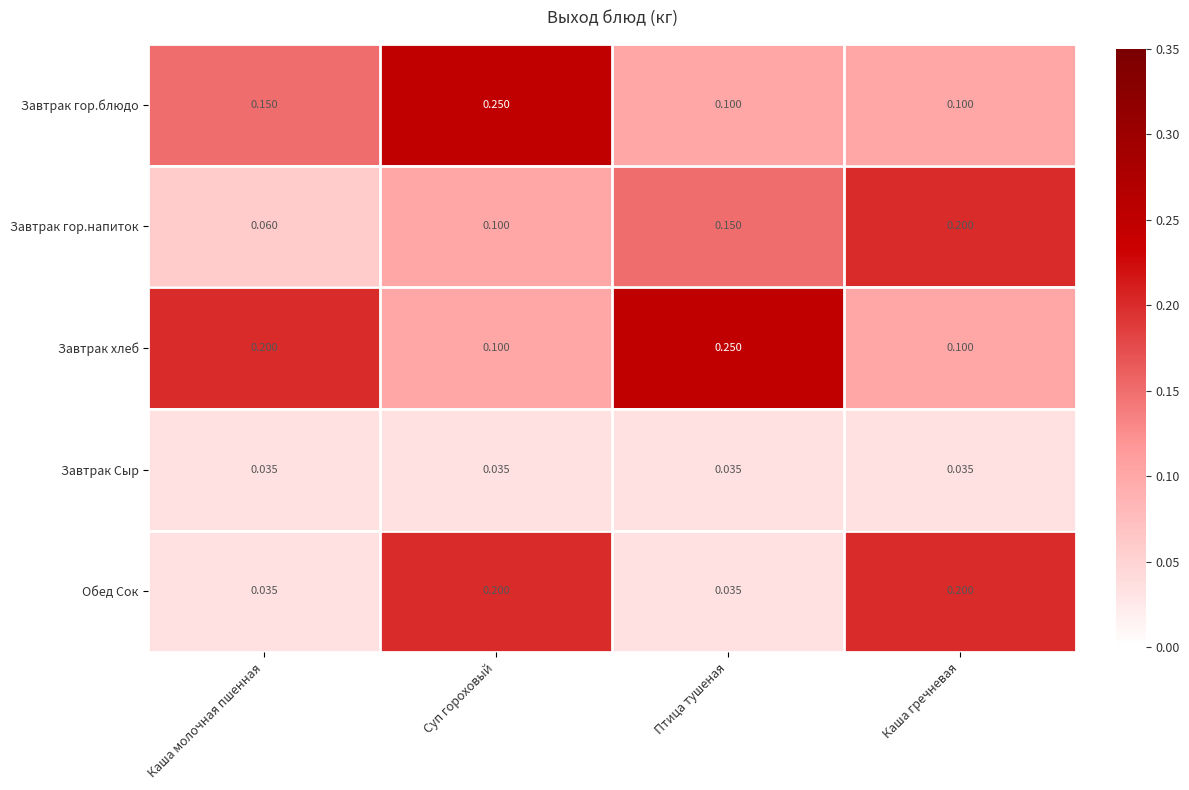

Is the value of Завтрак Сыр at Каша гречневая greater than the value of Завтрак хлеб at Каша гречневая?

No